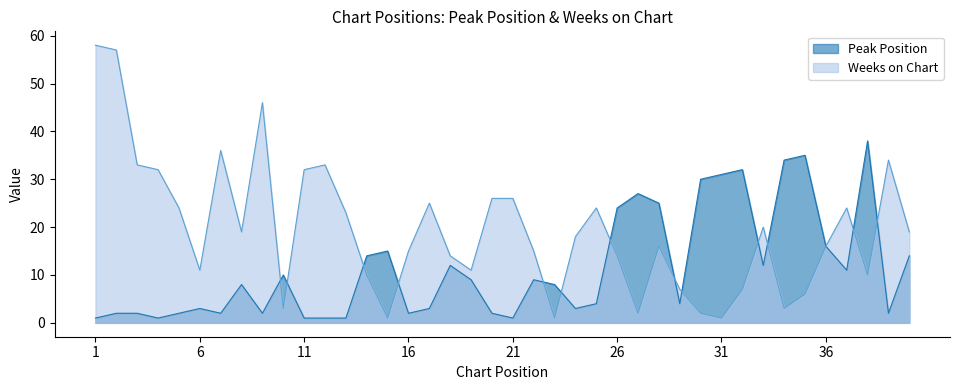

What is the value of the Peak Position point at the 24th from the left?

3